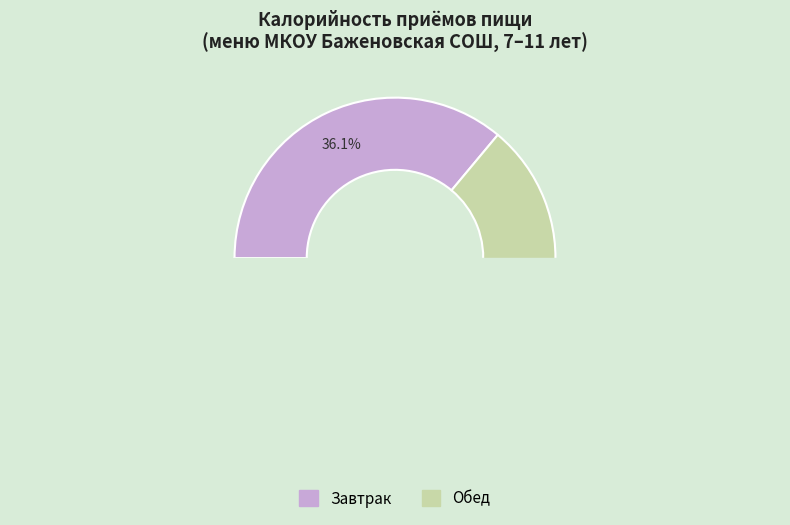

The Обед (обед) slice represents 56% of the pie. True or false?

False